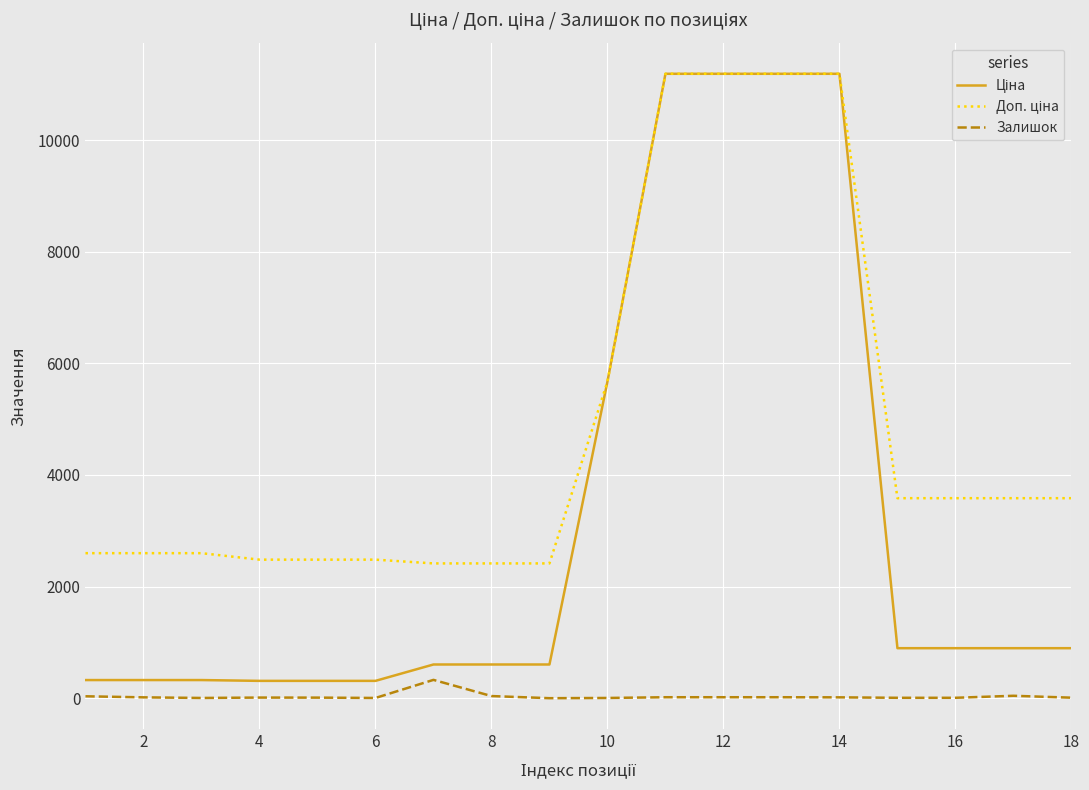

What is the greatest value displayed?

11188.2